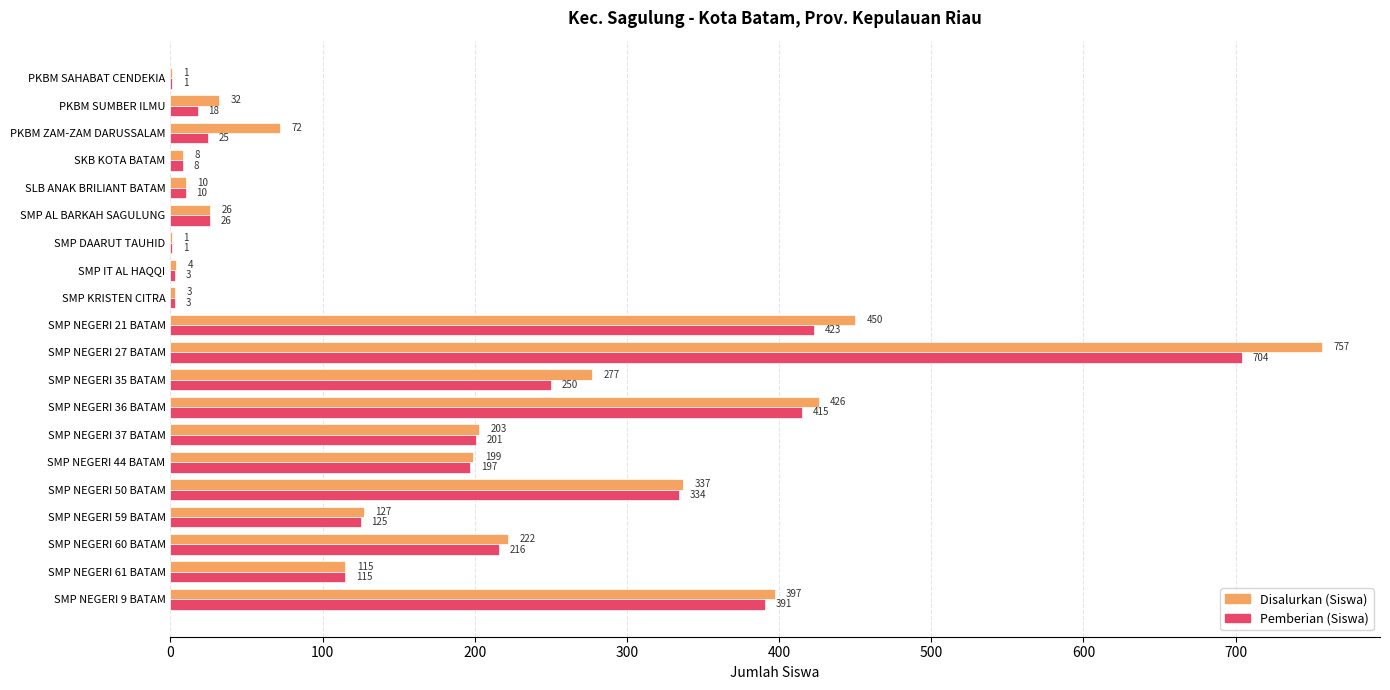

At which category is the sum across all series the highest?

SMP NEGERI 27 BATAM